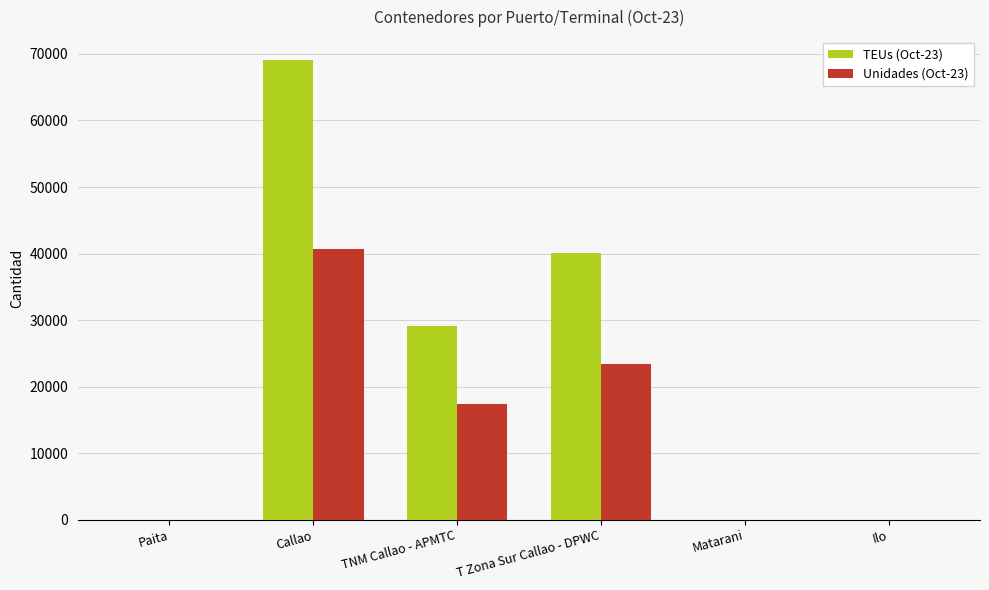

What is the spread (max minus min) of values at Matarani?

1